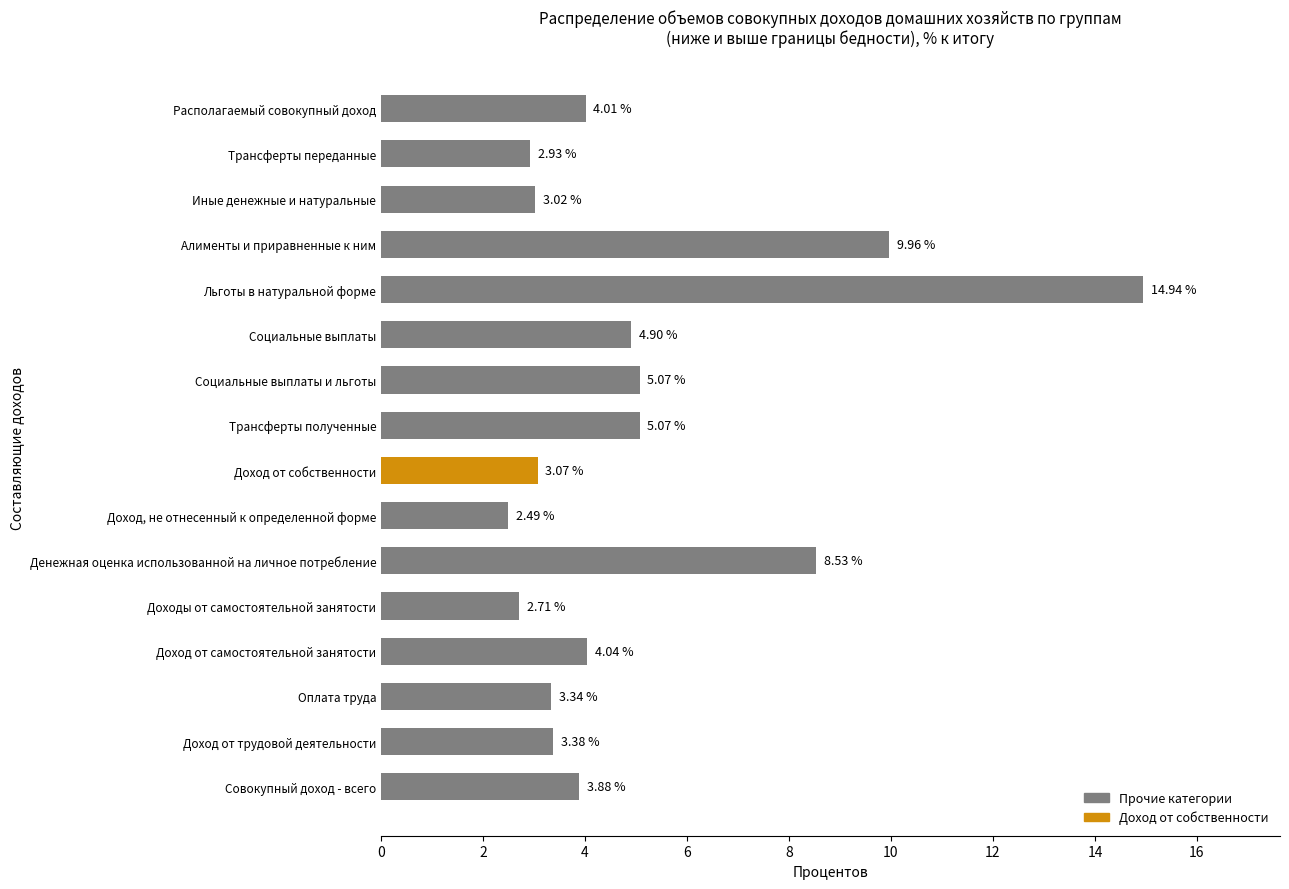

What is the minimum value shown in the chart?

2.5